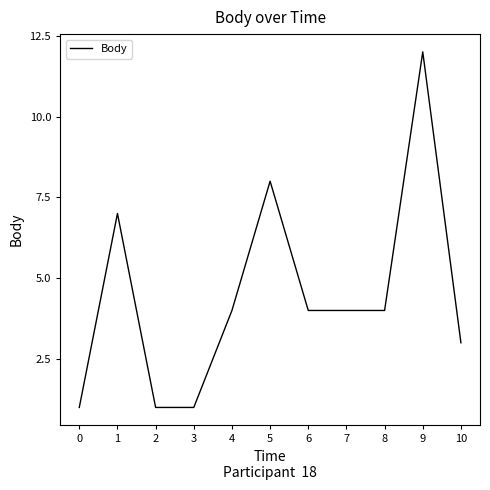

What is the difference between the maximum and minimum values?

11